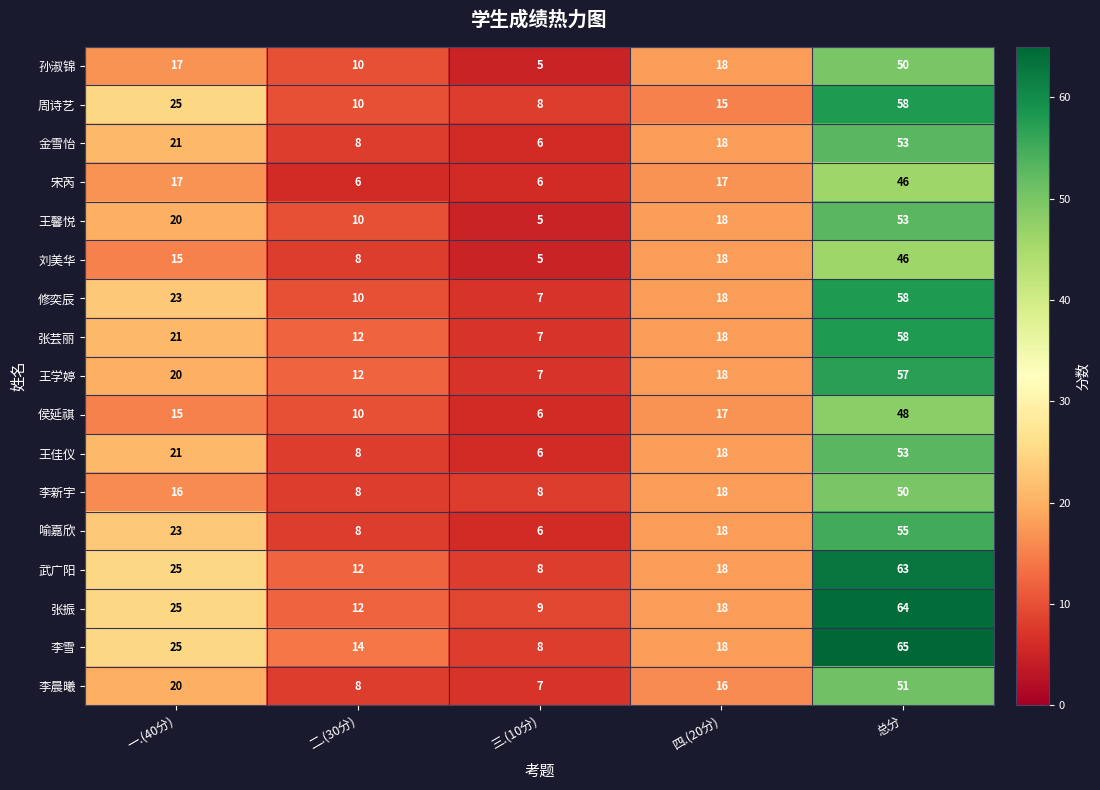

What is the sum of all 张振 values?

128